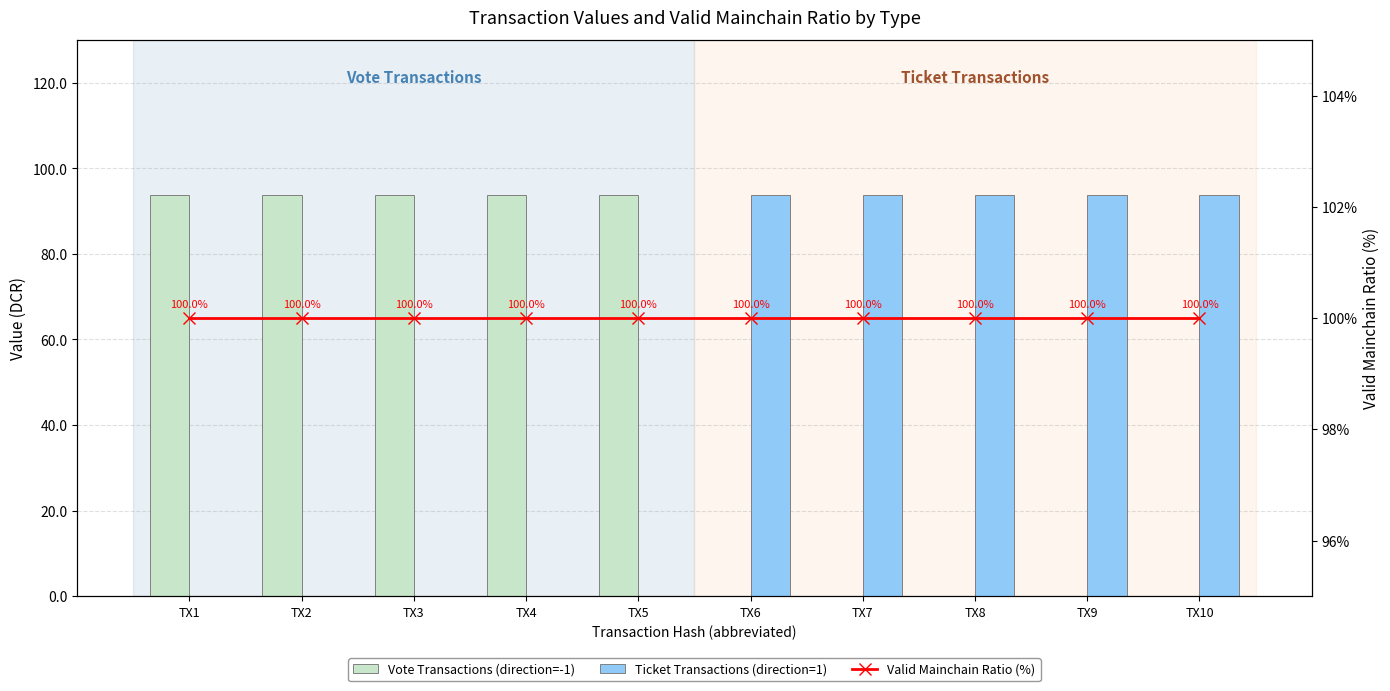

True or false: Ticket Transactions (direction=1) has a value of 93.8 at TX6.

True